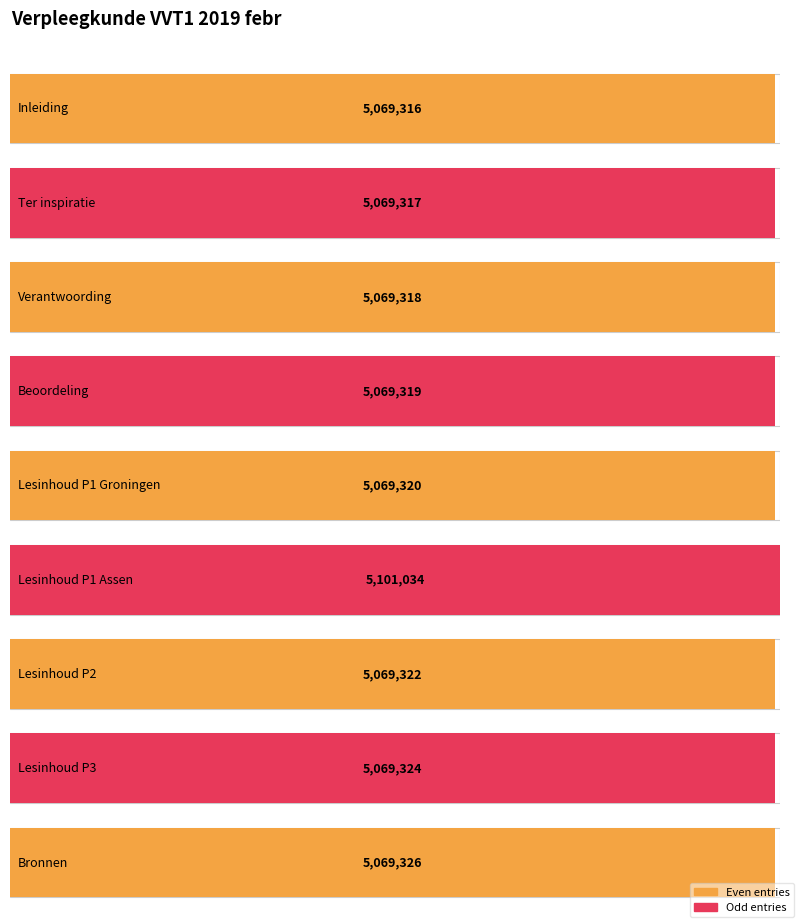

At which category does the chart reach its peak across all series?

Lesinhoud P1 Assen